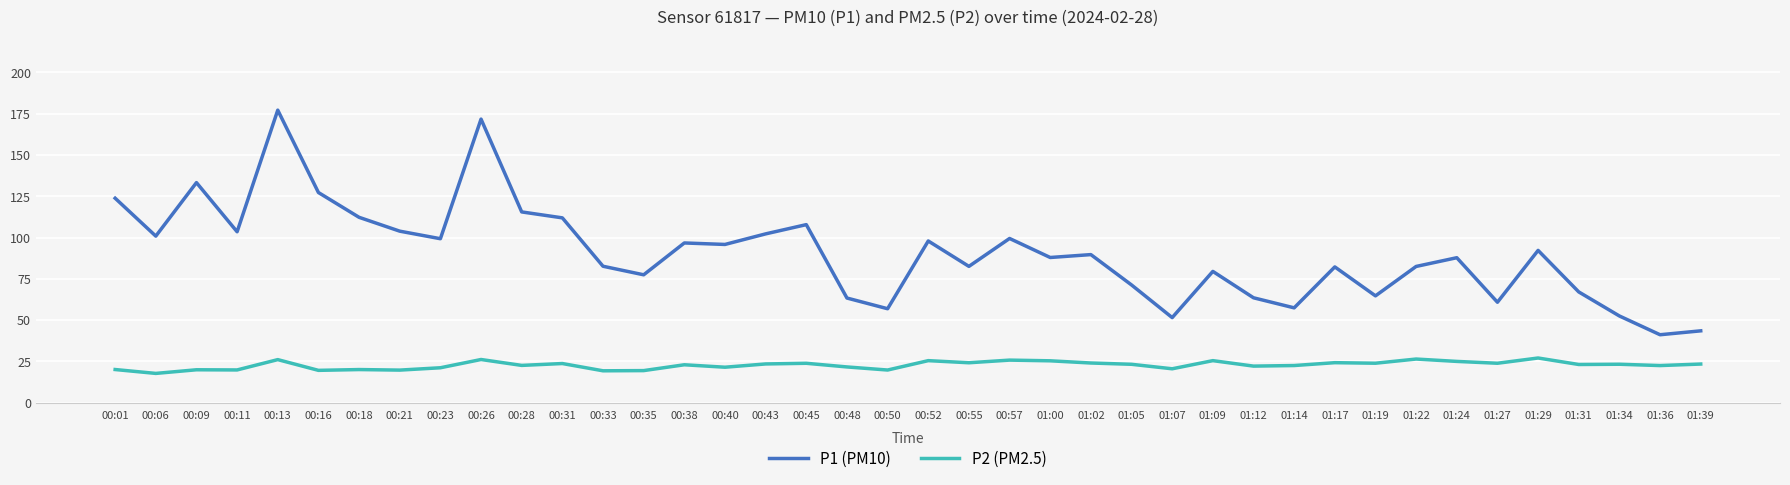

What is the total value across all series at 01:29?

119.3